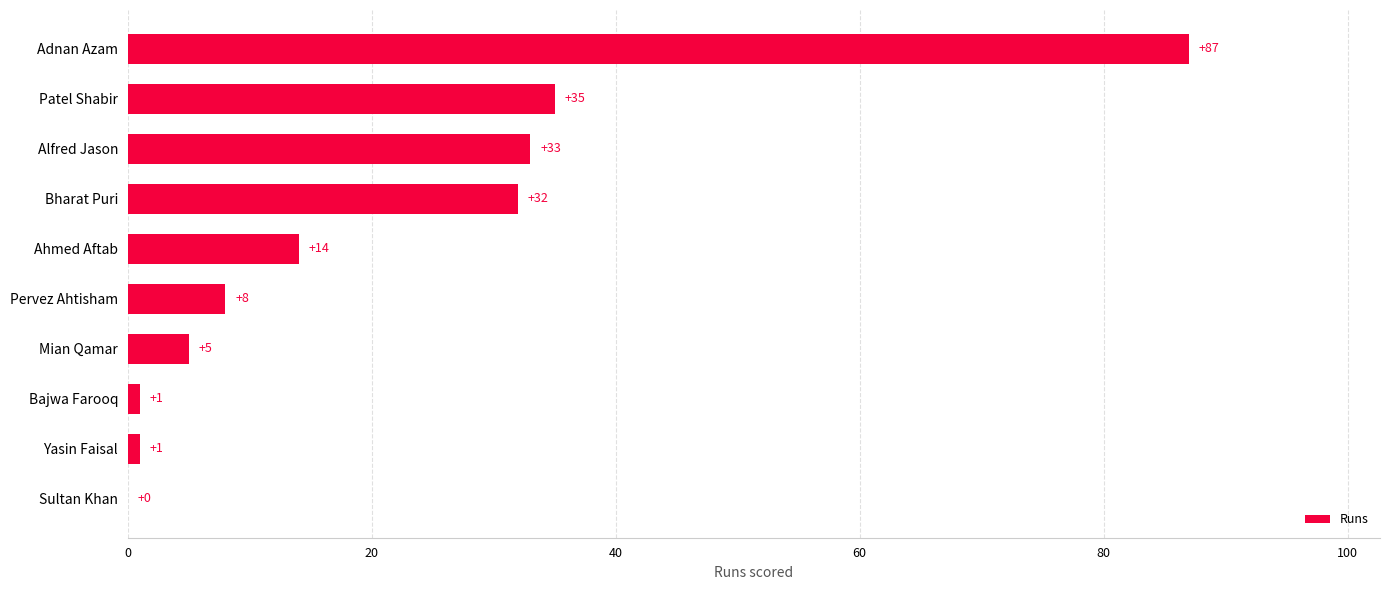

The chart shows a value of 8 at Pervez Ahtisham. True or false?

True